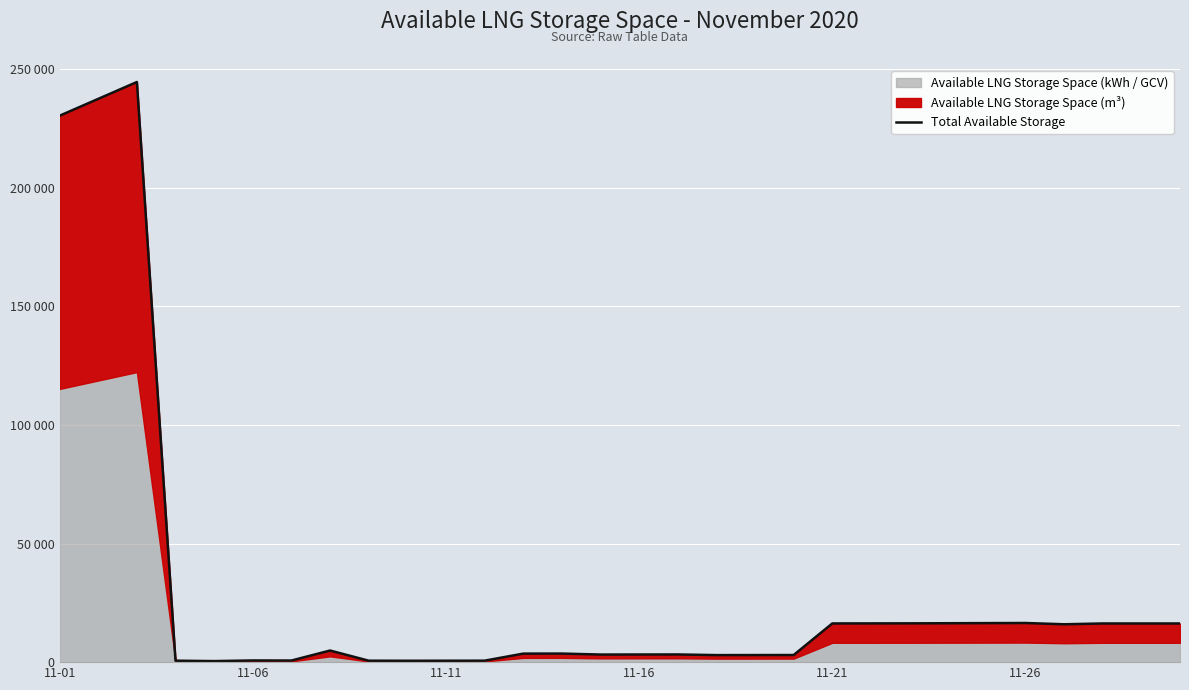

What is the difference between the maximum and minimum values?

244229.6